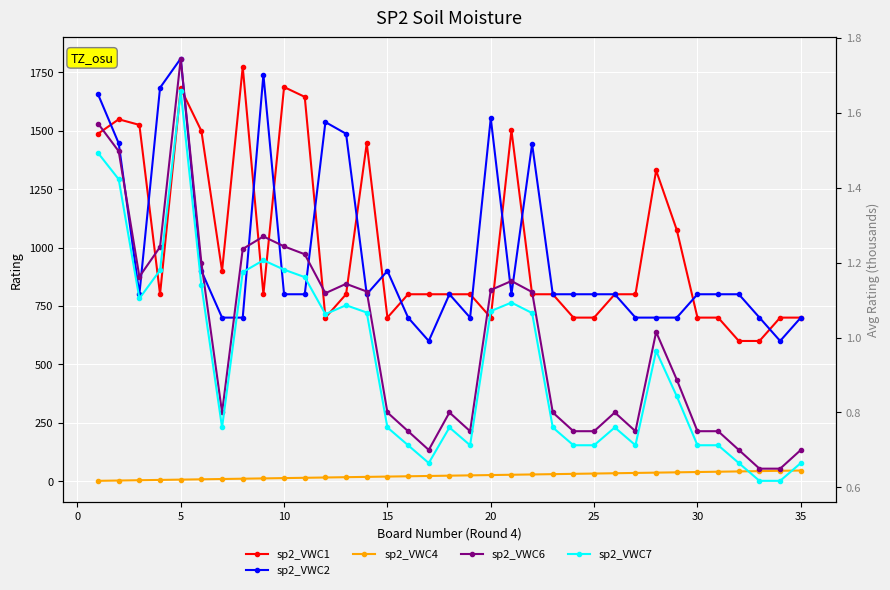

Reading right to left, transcribe all the data shown in this chart.

sp2_VWC1: 700.0	700.0	600.0	600.0	700.0	700.0	1075.0	1330.0	800.0	800.0	700.0	700.0	800.0	800.0	1502.0	700.0	800.0	800.0	800.0	800.0	700.0	1446.0	800.0	700.0	1645.0	1687.0	800.0	1773.0	900.0	1499.0	1681.0	800.0	1525.0	1549.0	1487.0
sp2_VWC2: 700.0	600.0	700.0	800.0	800.0	800.0	700.0	700.0	700.0	800.0	800.0	800.0	800.0	1443.0	800.0	1554.0	700.0	800.0	600.0	700.0	900.0	800.0	1487.0	1537.0	800.0	800.0	1740.0	700.0	700.0	900.0	1809.0	1684.0	800.0	1446.0	1656.0
sp2_VWC4: 45.5	44.2	42.9	41.6	40.3	39.0	37.7	36.4	35.1	33.8	32.5	31.2	29.9	28.6	27.3	26.0	24.7	23.4	22.1	20.8	19.5	18.2	16.9	15.6	14.3	13.0	11.7	10.4	9.1	7.8	6.5	5.2	3.9	2.6	1.3
sp2_VWC6: 0.7	0.7	0.7	0.7	0.8	0.8	0.9	1.0	0.8	0.8	0.8	0.8	0.8	1.1	1.2	1.1	0.8	0.8	0.7	0.8	0.8	1.1	1.1	1.1	1.2	1.2	1.3	1.2	0.8	1.2	1.7	1.2	1.2	1.5	1.6
sp2_VWC7: 0.7	0.6	0.6	0.7	0.7	0.7	0.8	1.0	0.7	0.8	0.7	0.7	0.8	1.1	1.1	1.1	0.7	0.8	0.7	0.7	0.8	1.1	1.1	1.1	1.2	1.2	1.2	1.2	0.8	1.1	1.7	1.2	1.1	1.4	1.5